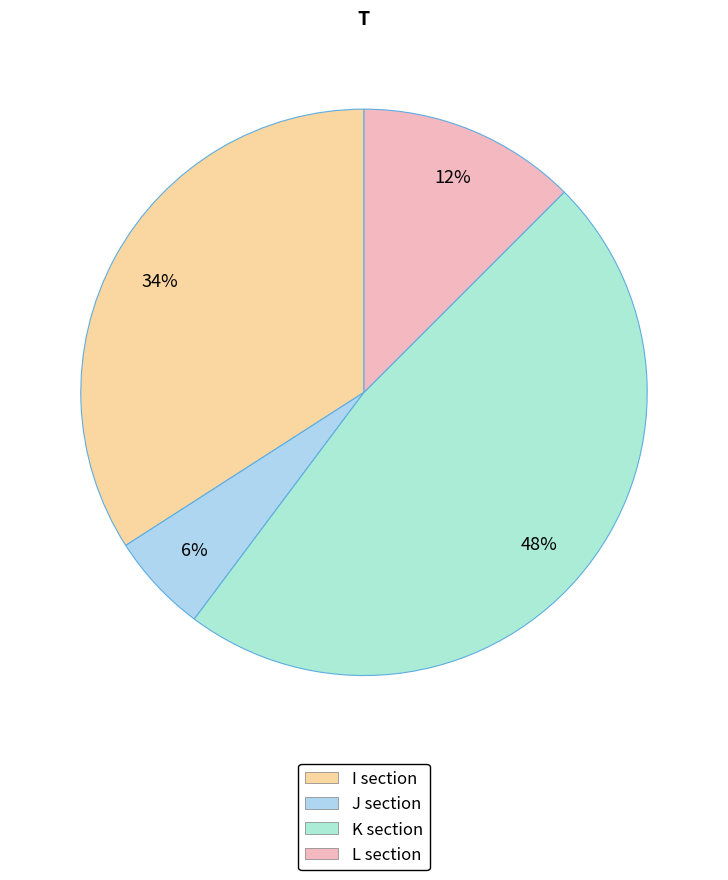

Is there a majority slice in this chart?

No